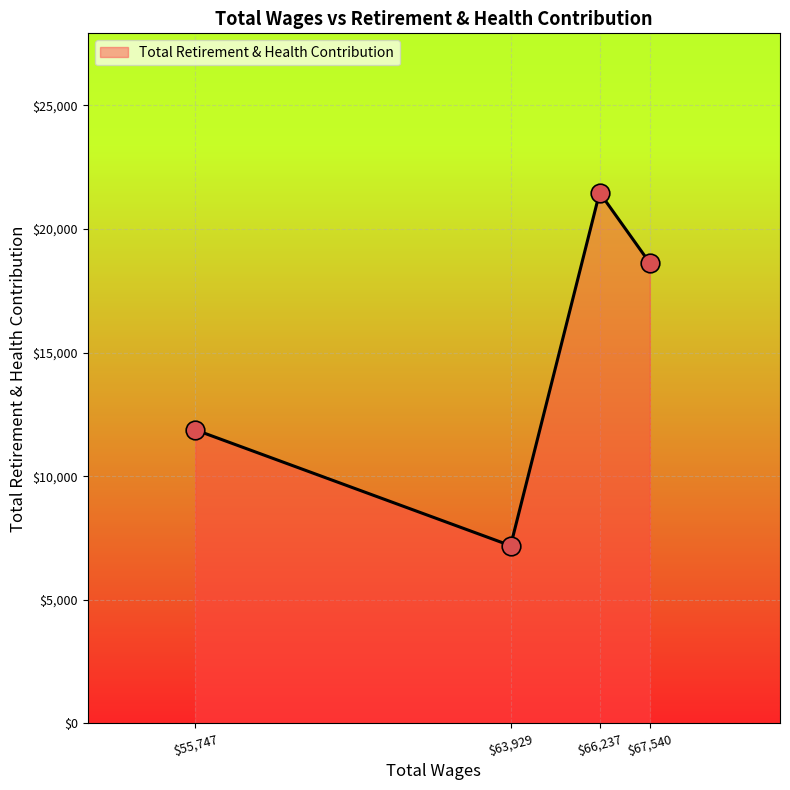

The value at $66,237 is 34005. True or false?

False